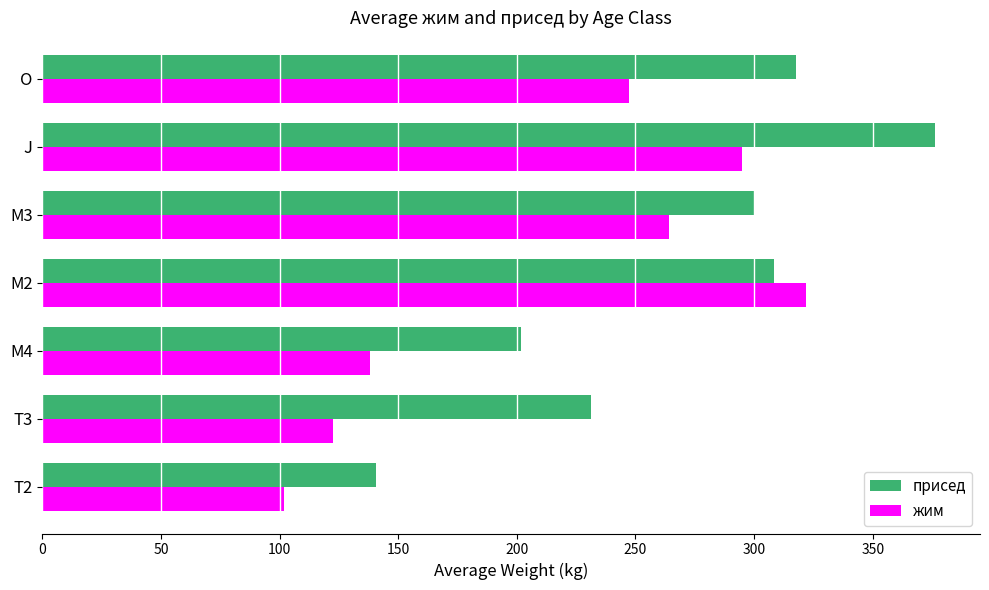

What is the difference between the maximum and minimum values in the присед series?

235.8